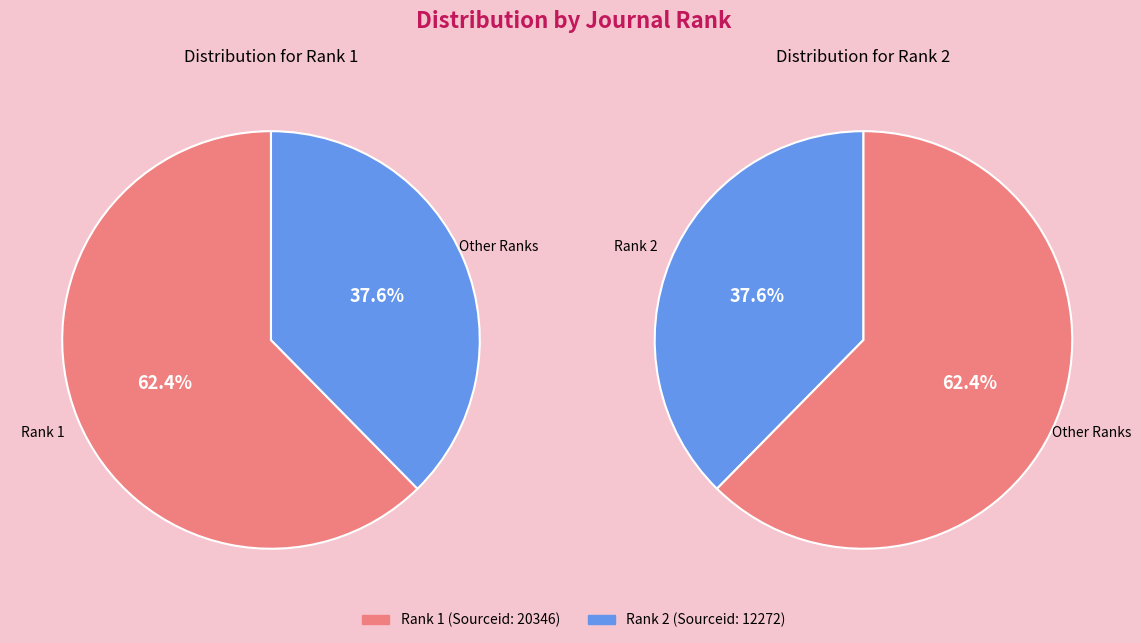

Combined, do 2 and 1 account for over 50%?

Yes